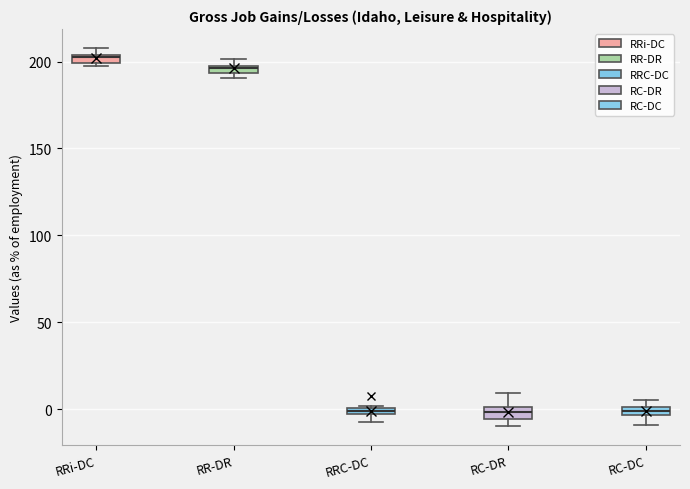

Where is the lower edge of the box for RC-DC on the y-axis? The values are not printed on the chart, so give them approximately, as read against the axis.

-5